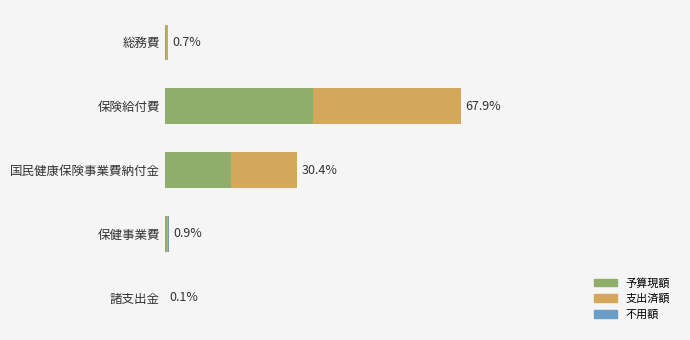

What is the maximum value for 予算現額?

8590486000